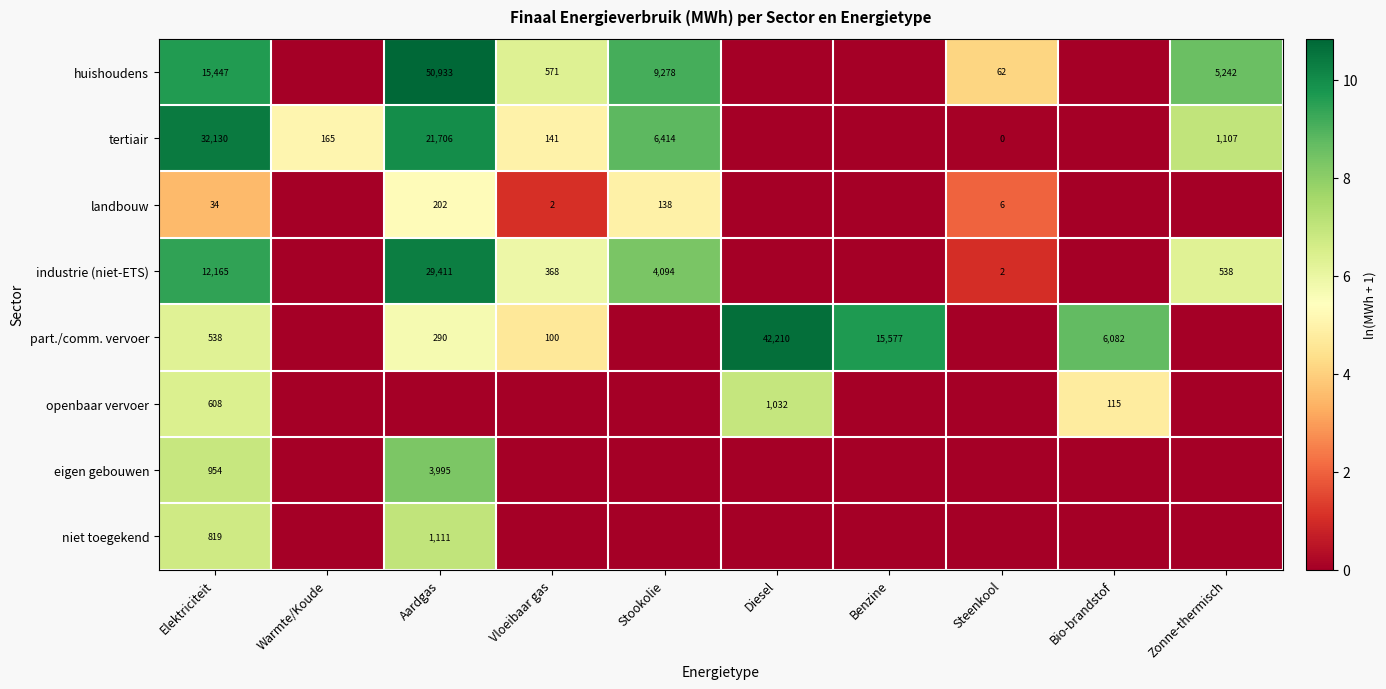

What is the difference between the huishoudens values at Vloeibaar gas and Aardgas?

50362